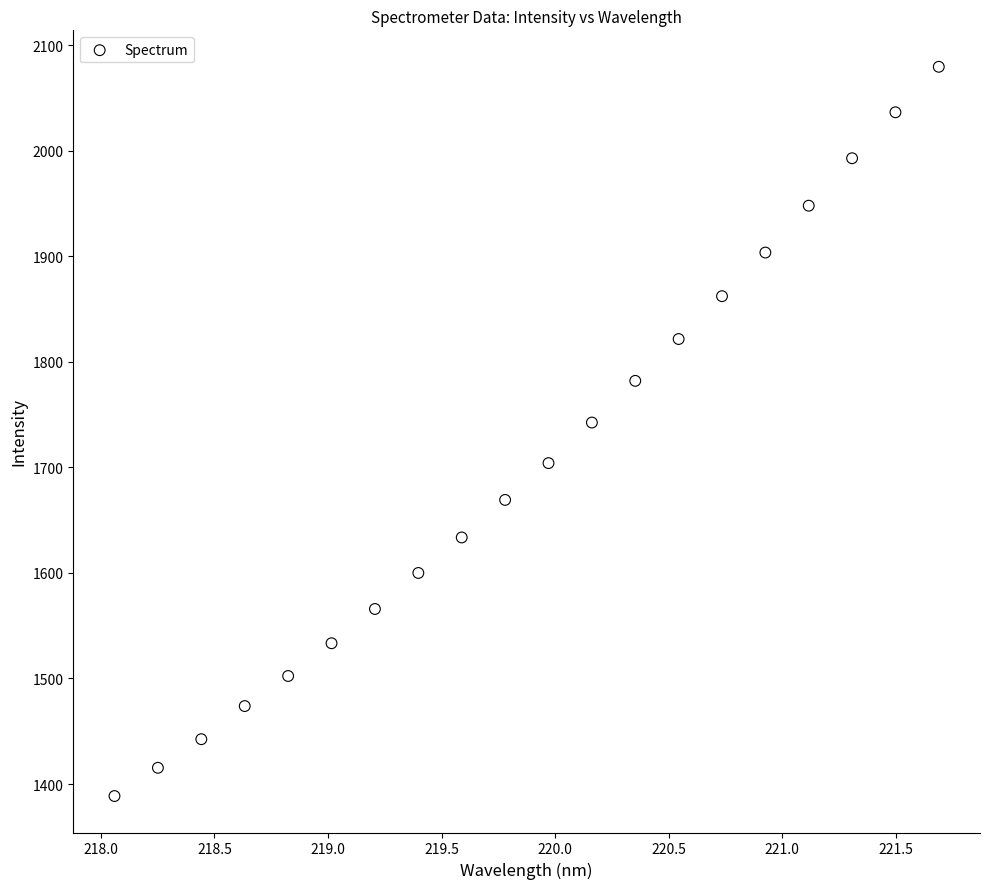

What is the range of X values (max minus min)?

3.6